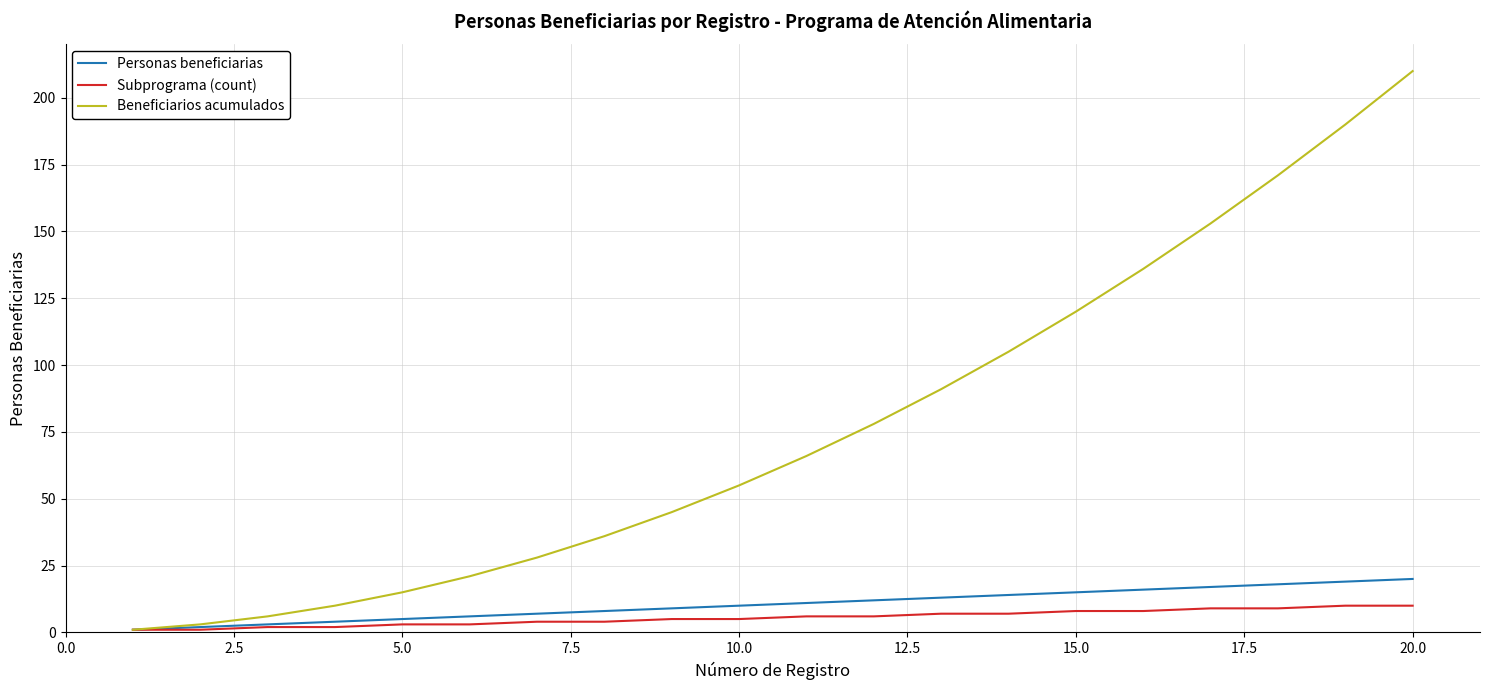

What is the maximum value for Personas beneficiarias?

20